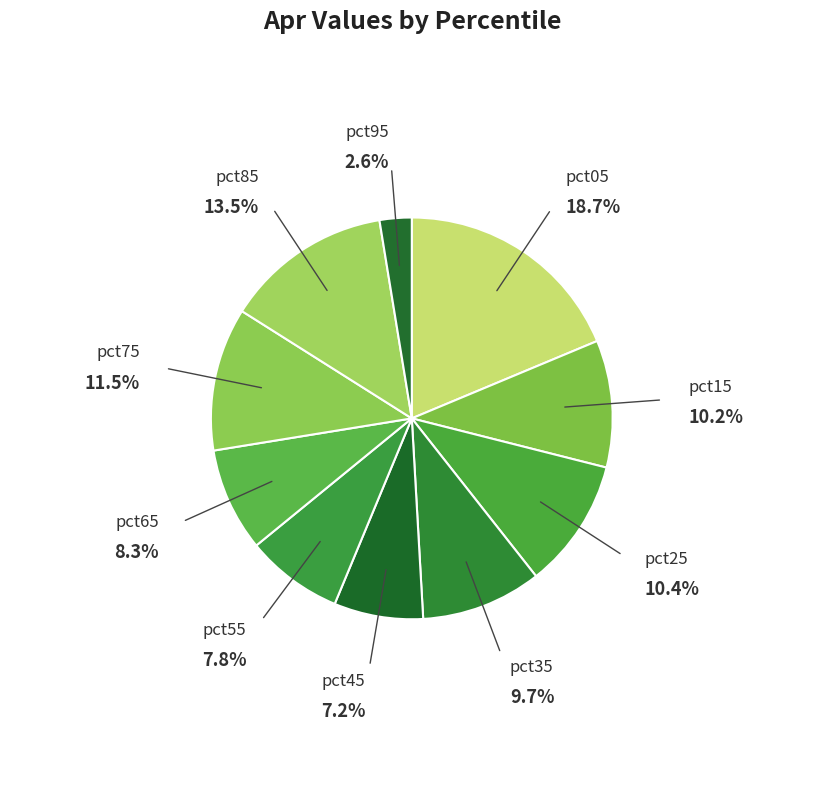

Which category has the smallest portion of the pie?

pct95